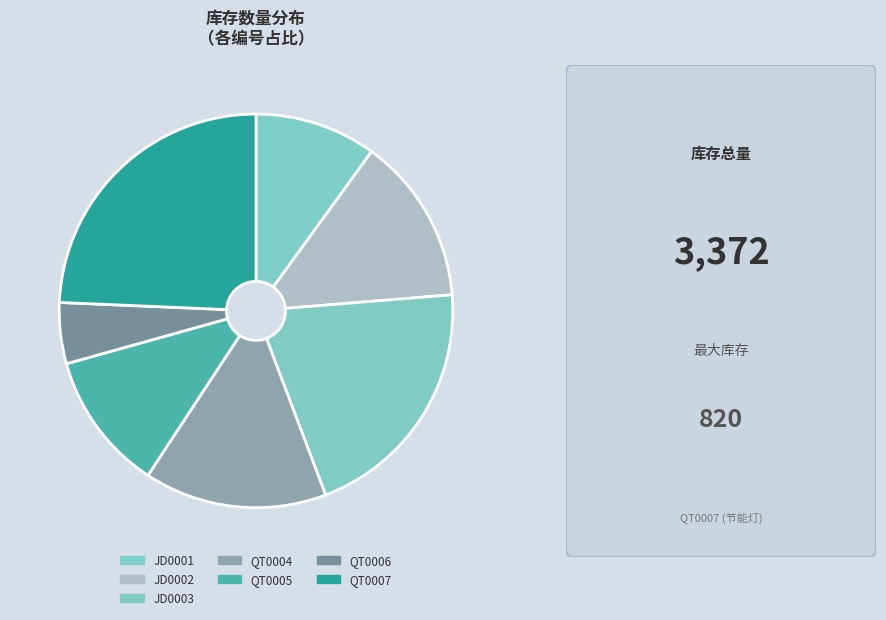

Do JD0002 and QT0004 together represent more than half of the pie?

No